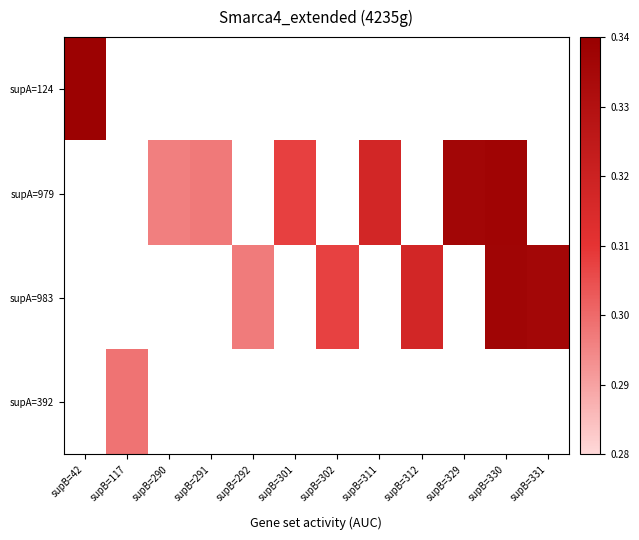

Between supB=311 and supB=291, which is larger?

supB=311